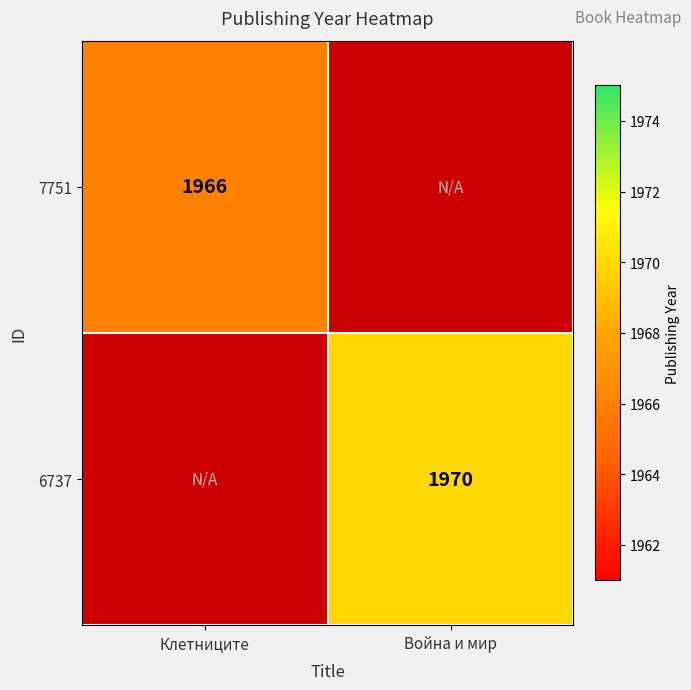

Is the value of 7751 at Клетниците greater than the value of 6737 at Война и мир?

No